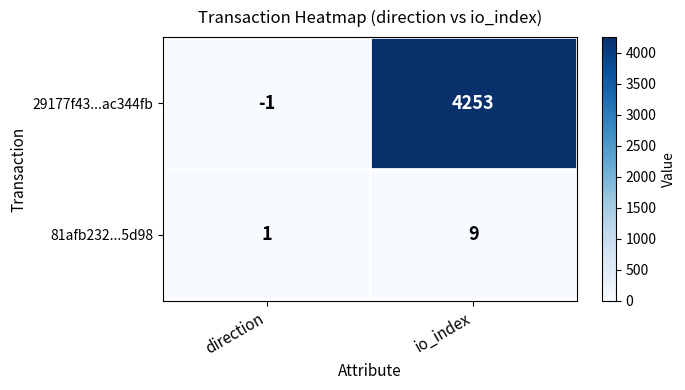

Reading right to left, transcribe all the data shown in this chart.

29177f43...ac344fb: io_index=4253	direction=-1
81afb232...5d98: io_index=9	direction=1